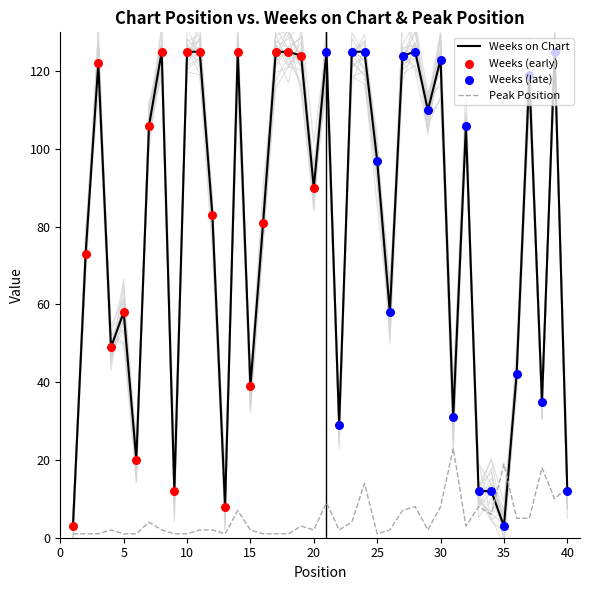

Which series reaches the maximum Y coordinate?

Weeks on Chart